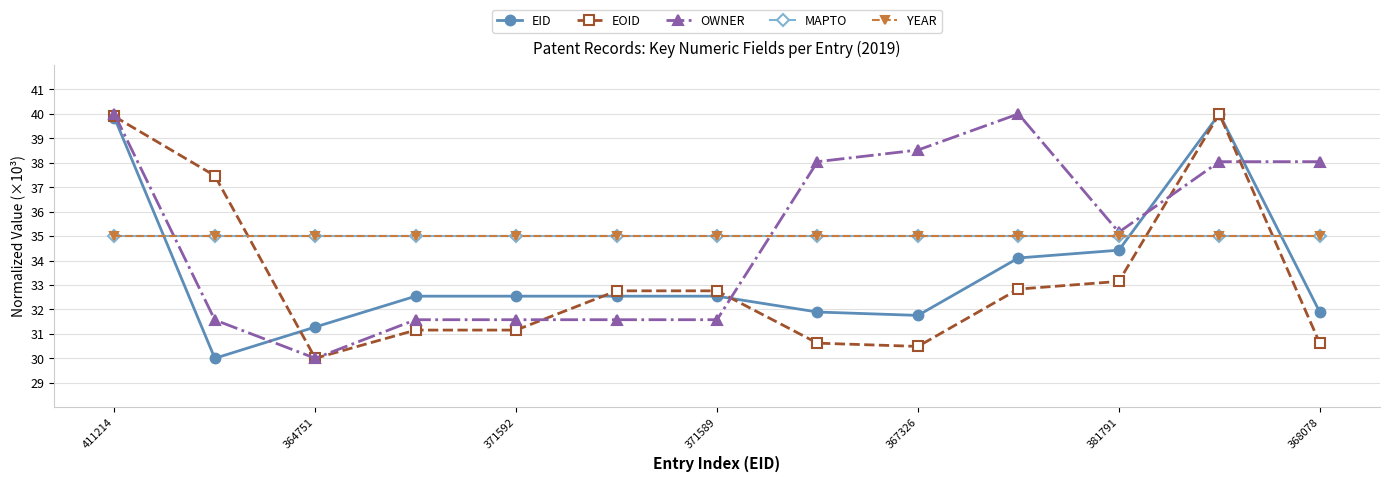

What is the label of the 1st point from the left?

411214